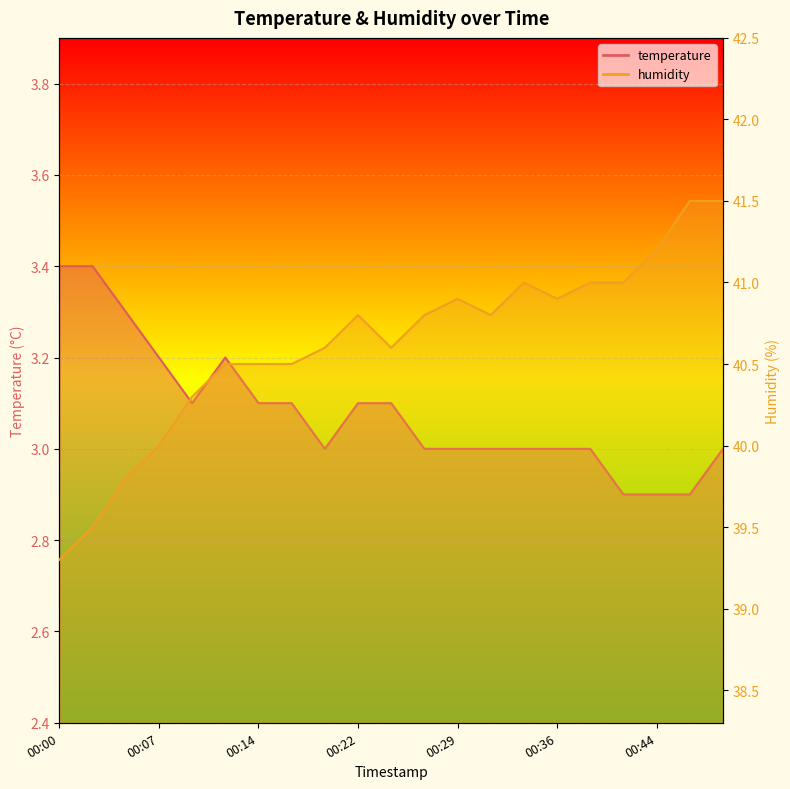

At which label does humidity reach its minimum?

00:00